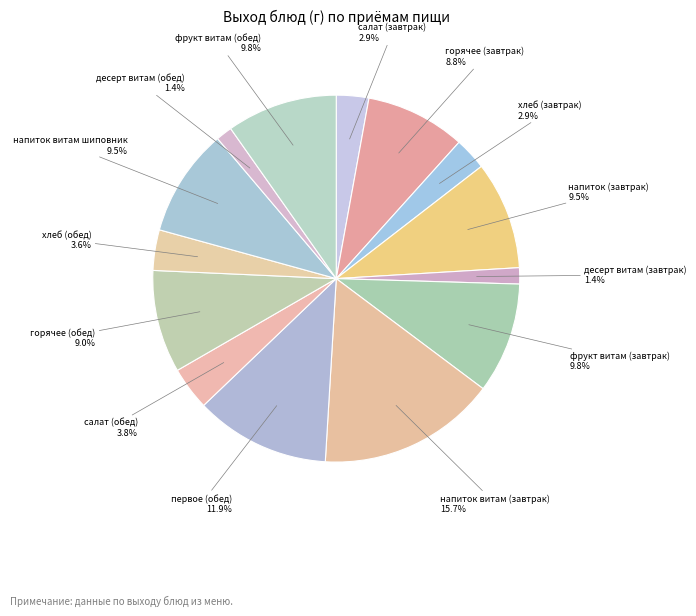

Is it true that горячее (обед) is 3% of the pie?

False